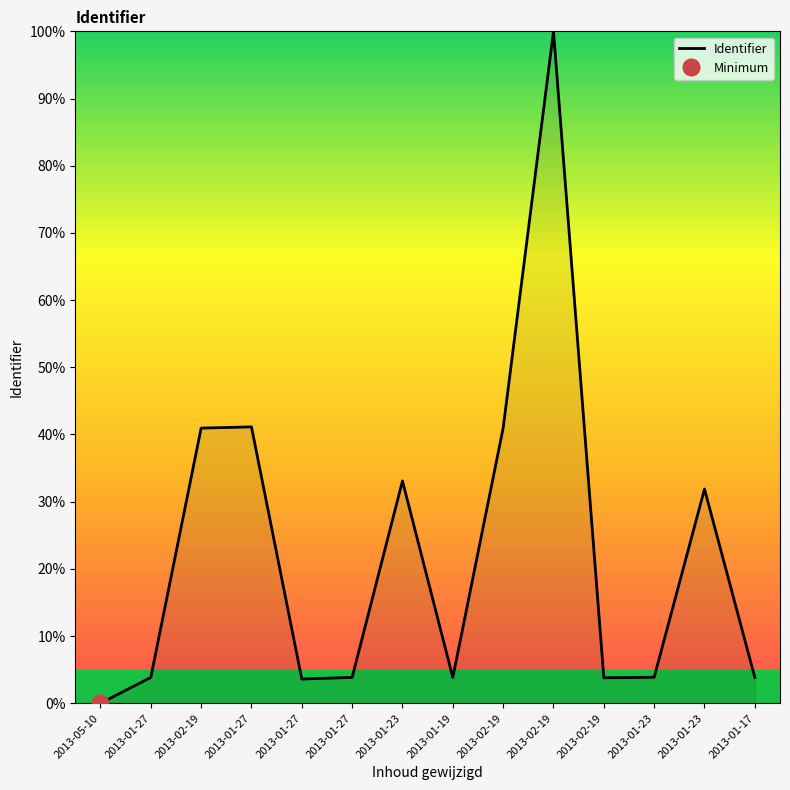

How many values are above zero?

13